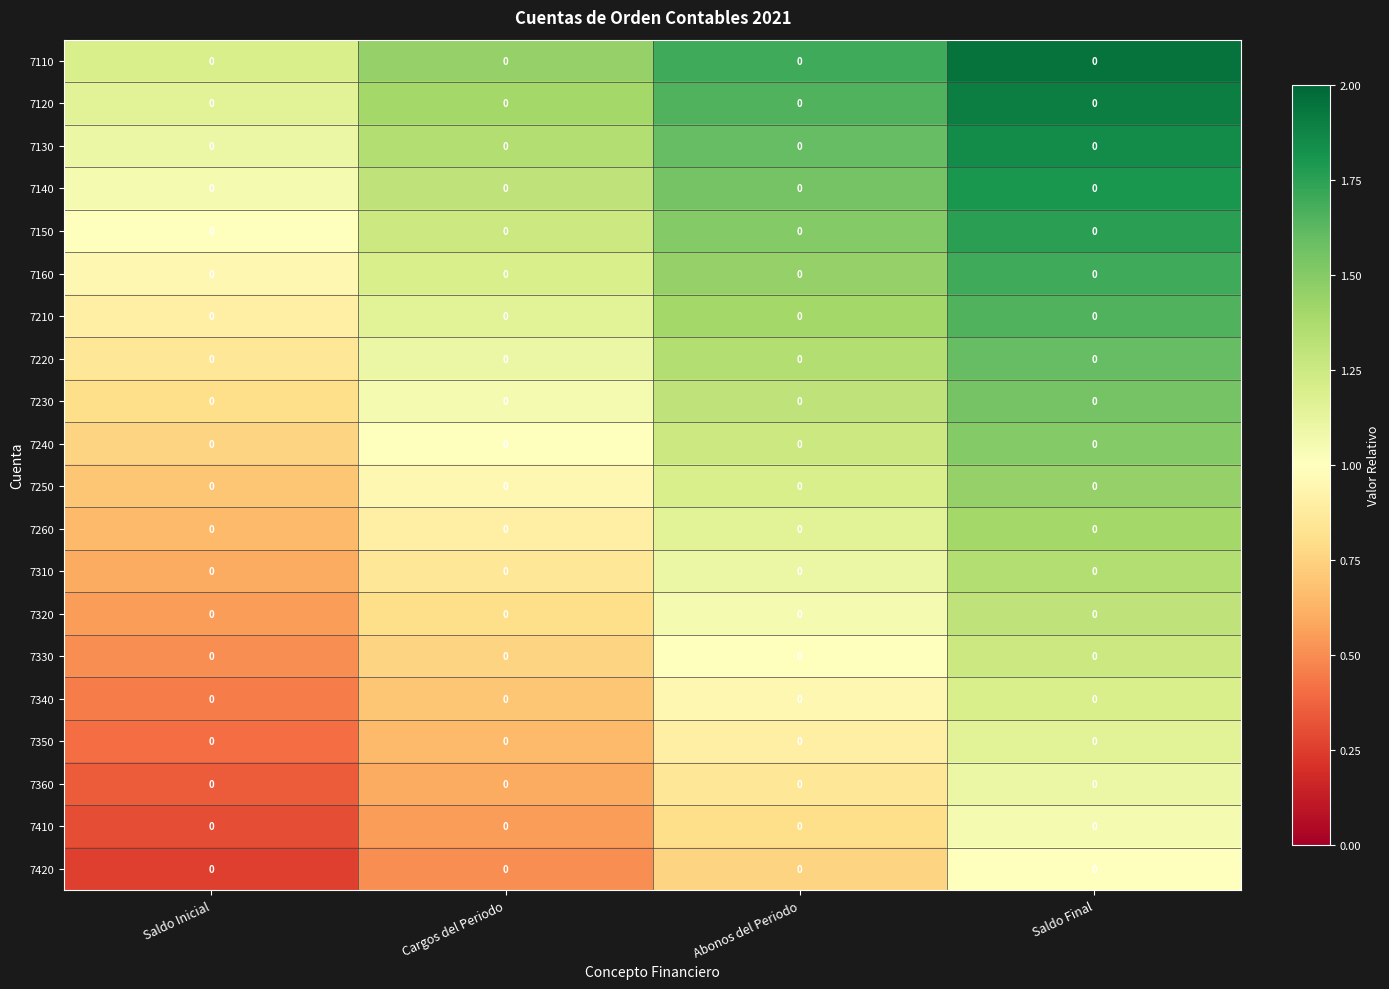

Which has a higher value, Abonos del Periodo or Saldo Final?

Saldo Final